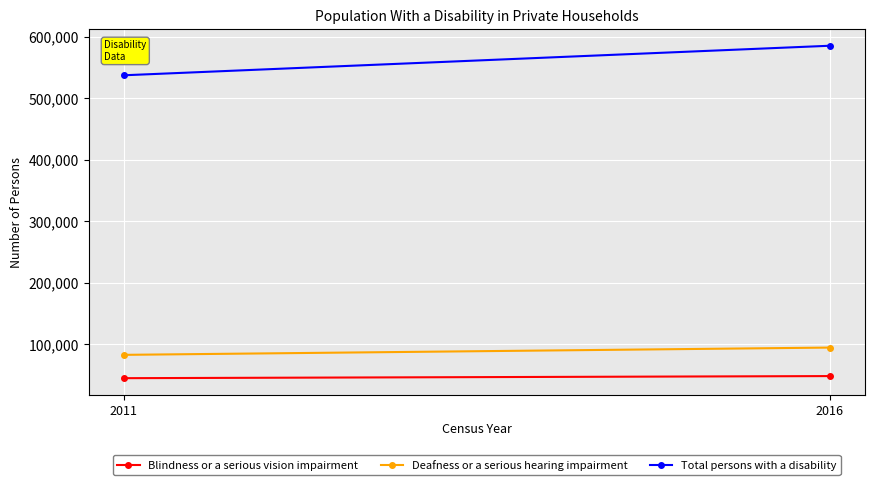

What is the minimum value shown in the chart?

45122